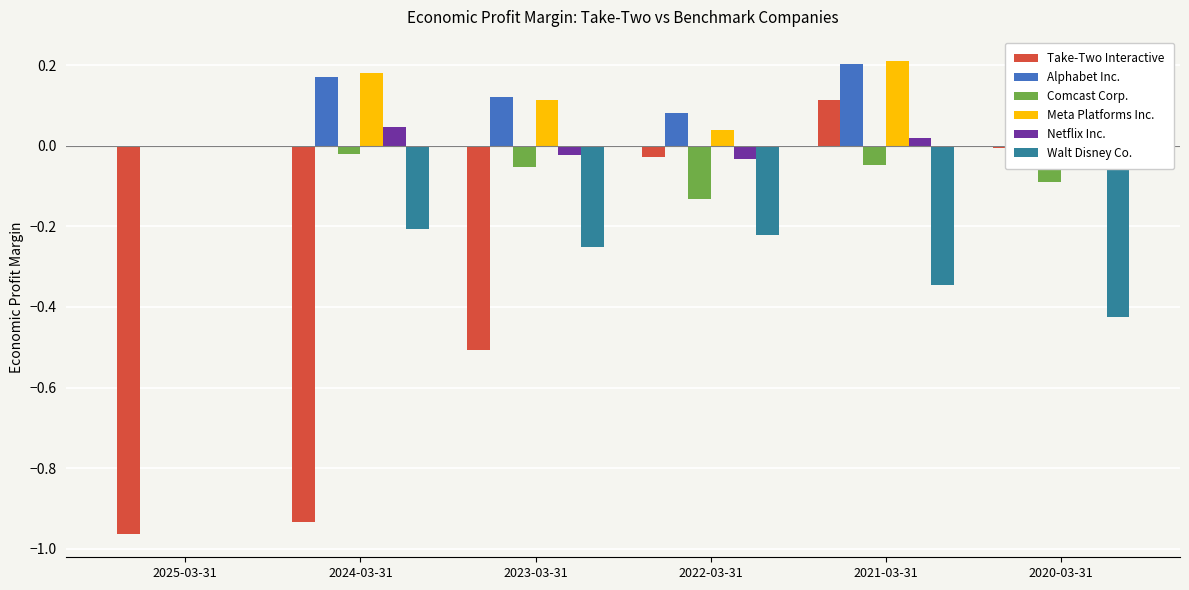

What are all the series names shown in the legend?

Take-Two Interactive, Alphabet Inc., Comcast Corp., Meta Platforms Inc., Netflix Inc., Walt Disney Co.